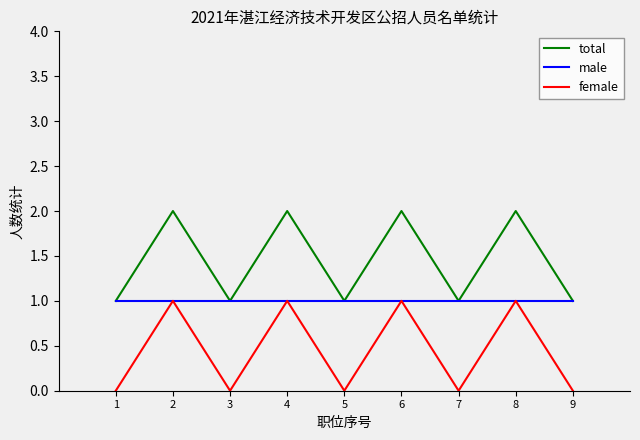

What is the maximum value for female?

1